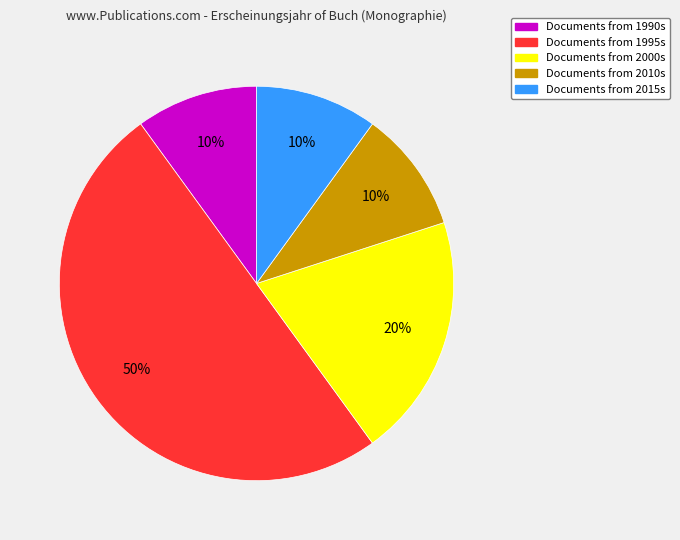

To the nearest percent, what is the difference between the largest and smallest slice percentages?

40%